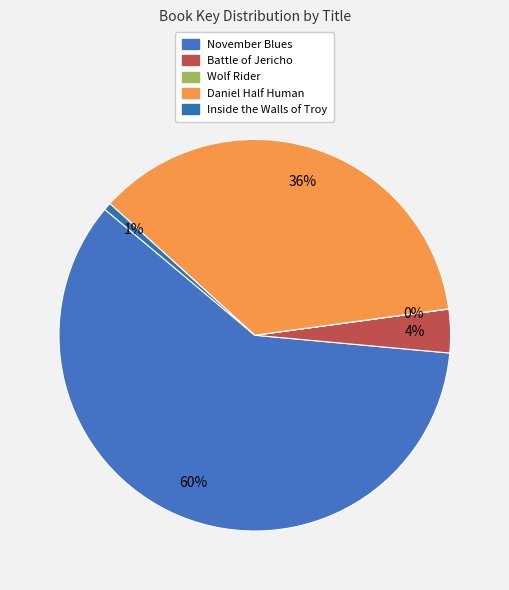

Which category has the smallest portion of the pie?

Wolf Rider